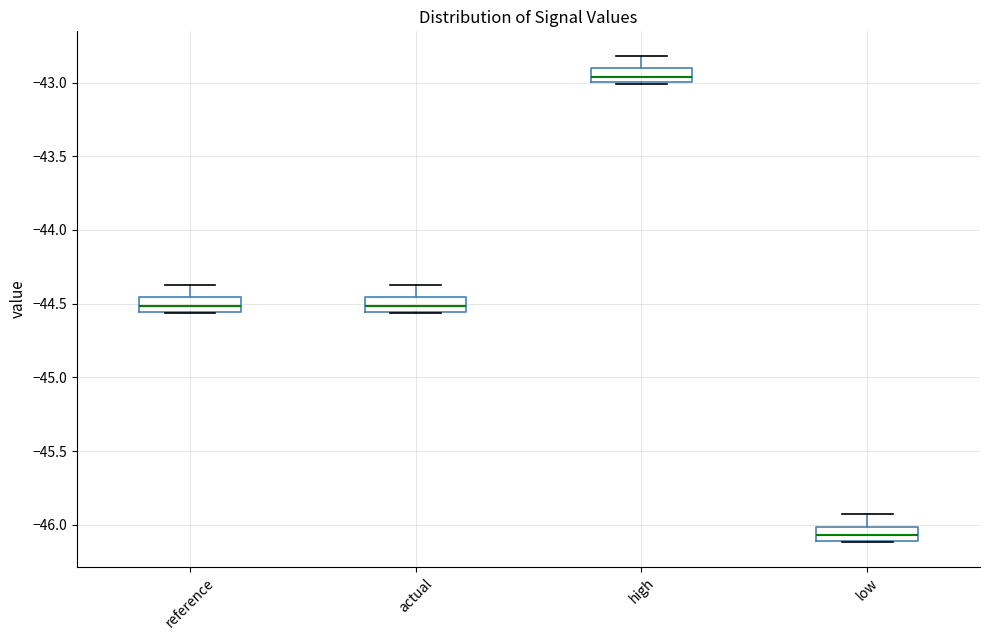

Which box's median line is the highest?

high